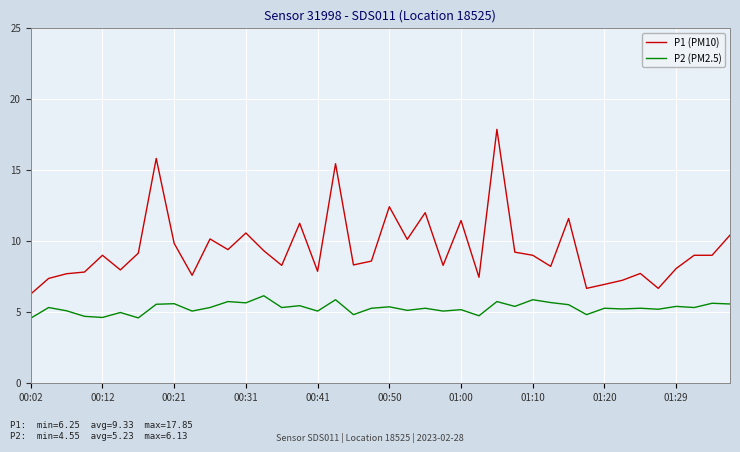

Rank the series by their maximum value, from lowest to highest.

P2 (PM2.5), P1 (PM10)